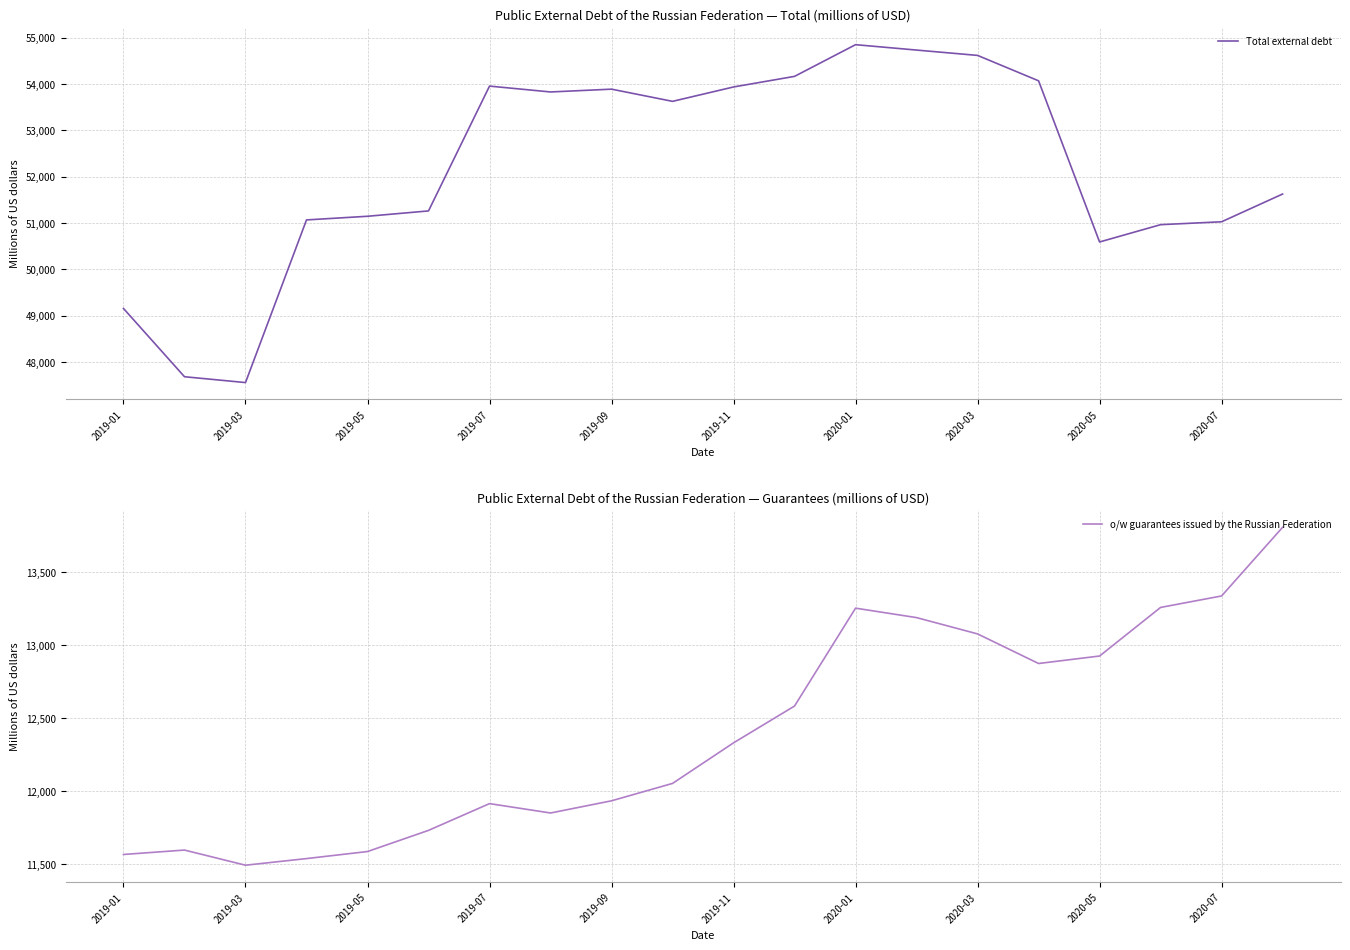

Which series has the widest spread of values?

Total external debt